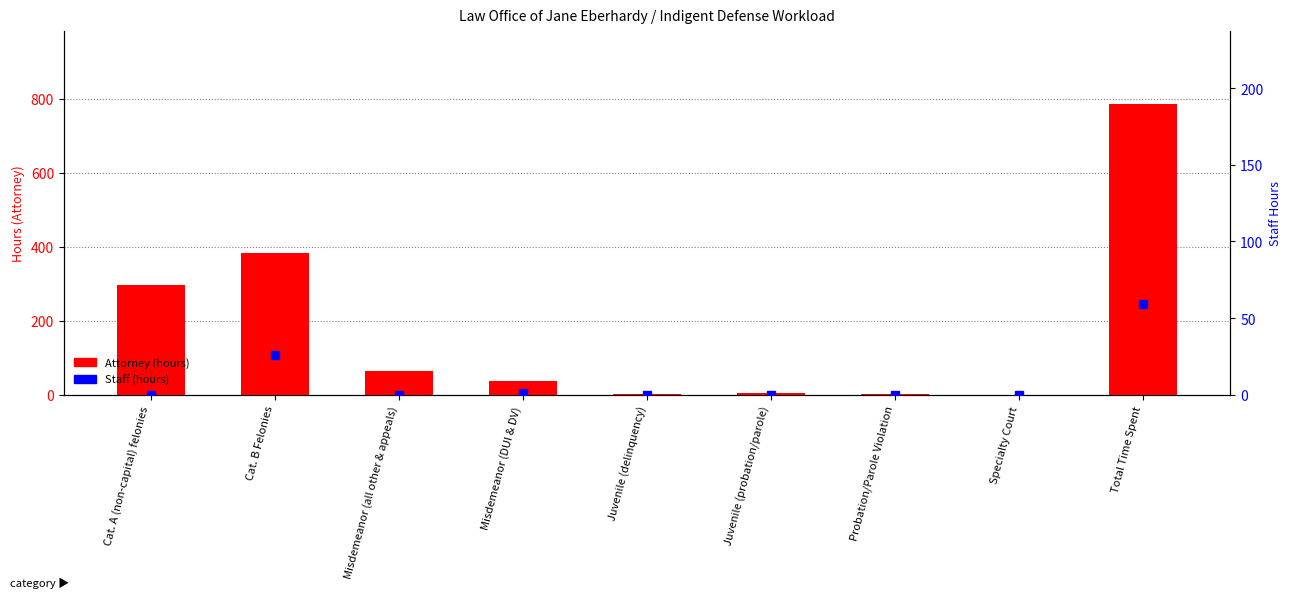

Rank the series at Specialty Court from highest to lowest value.

Attorney, Staff